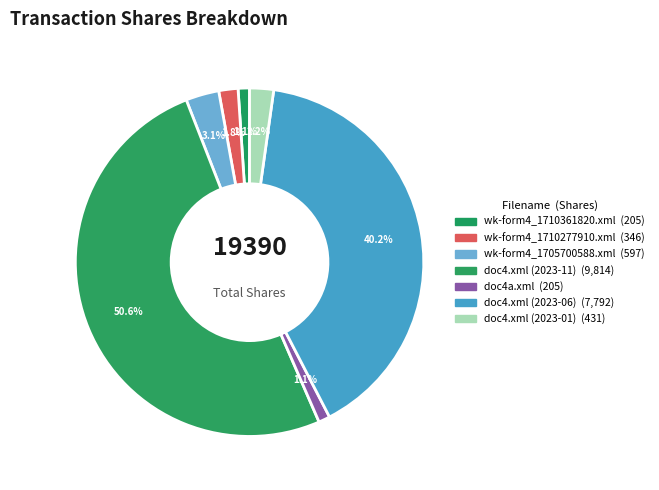

To the nearest percent, what is the difference between the largest and smallest slice percentages?

50%